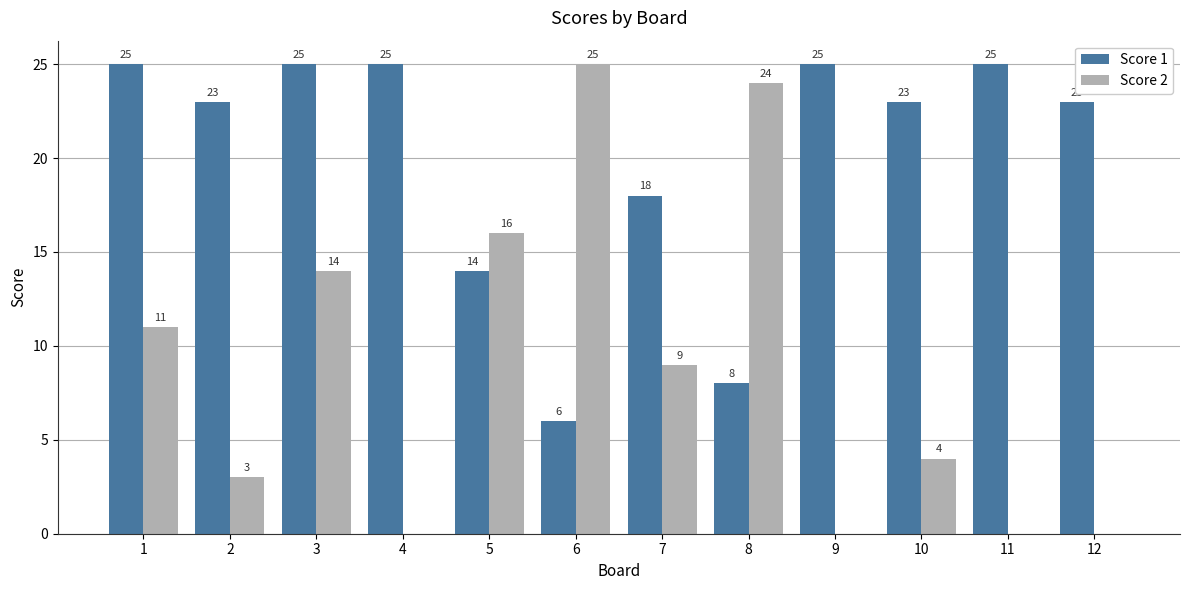

What is the total value across all series at 6?

31